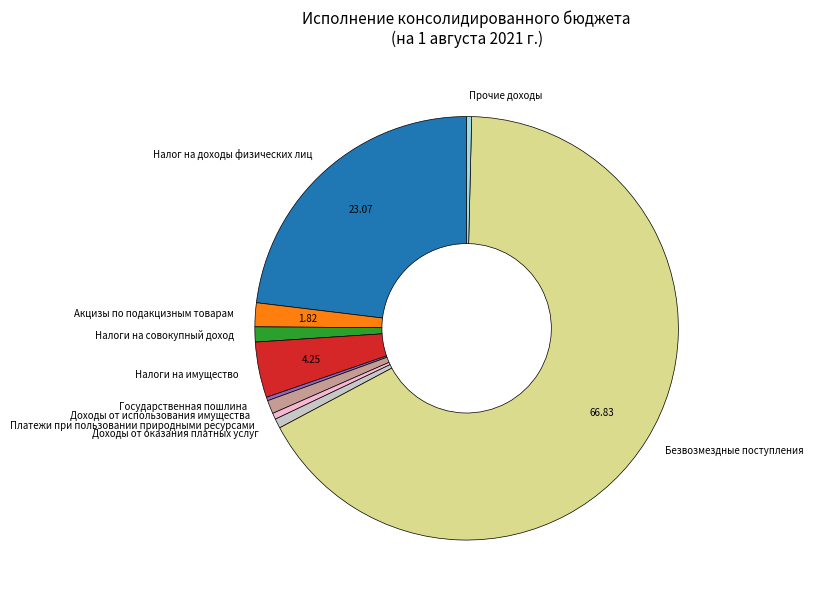

Which category has the biggest portion of the pie?

Безвозмездные поступления